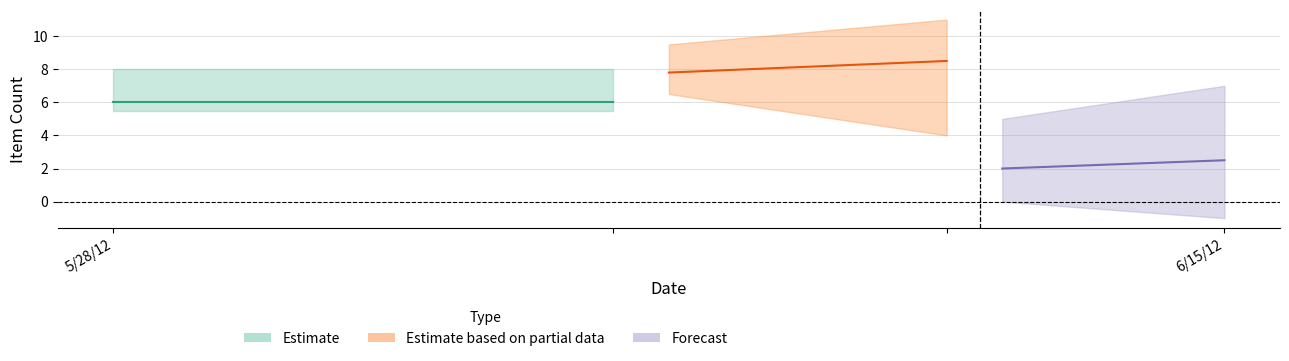

At which label is the value closest to 2568?

5/28/12